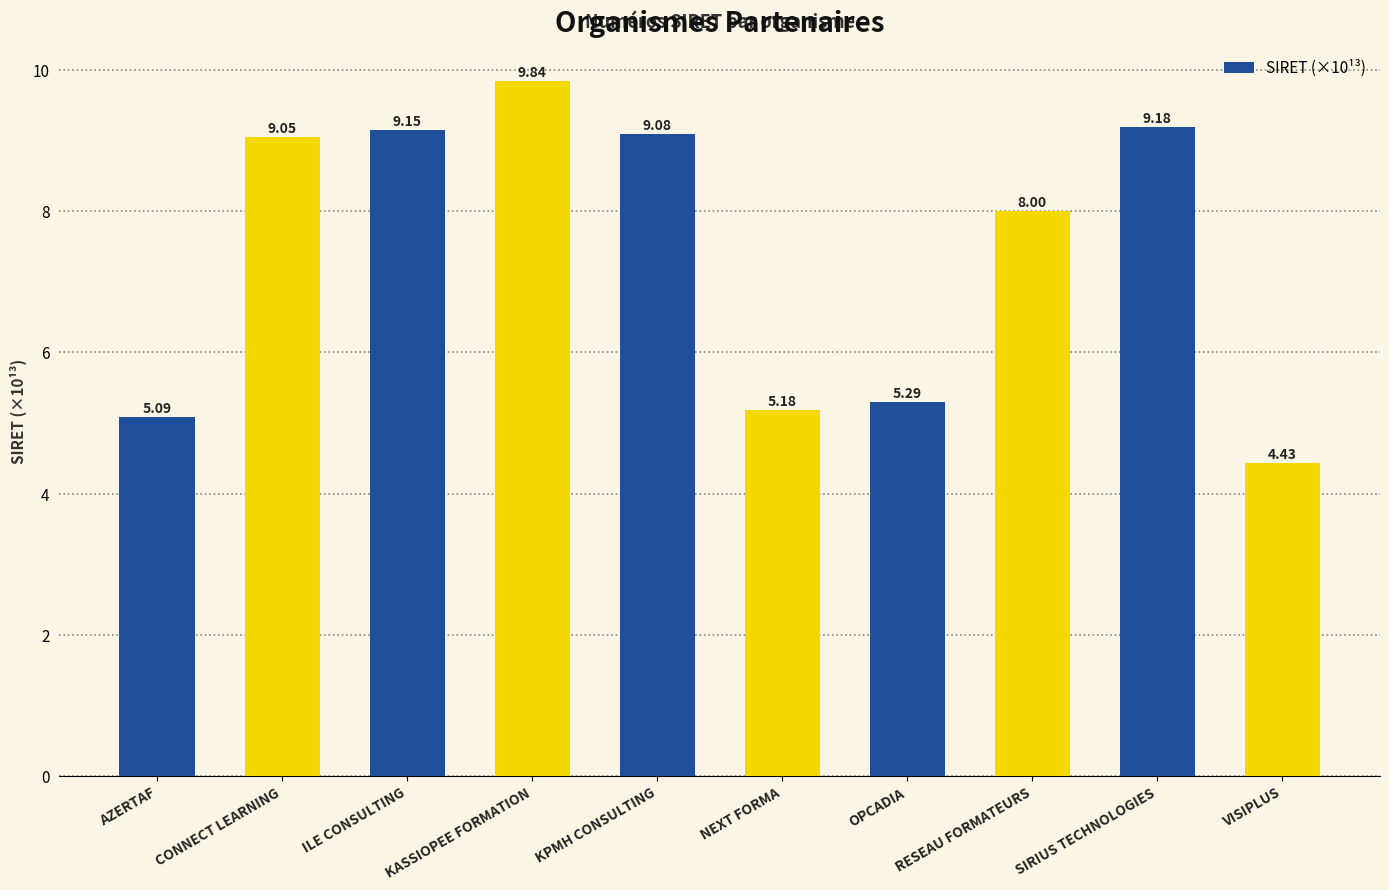

List the labels in order of value, smallest first.

VISIPLUS, AZERTAF, NEXT FORMA, OPCADIA, RESEAU FORMATEURS, CONNECT LEARNING, KPMH CONSULTING, ILE CONSULTING, SIRIUS TECHNOLOGIES, KASSIOPEE FORMATION